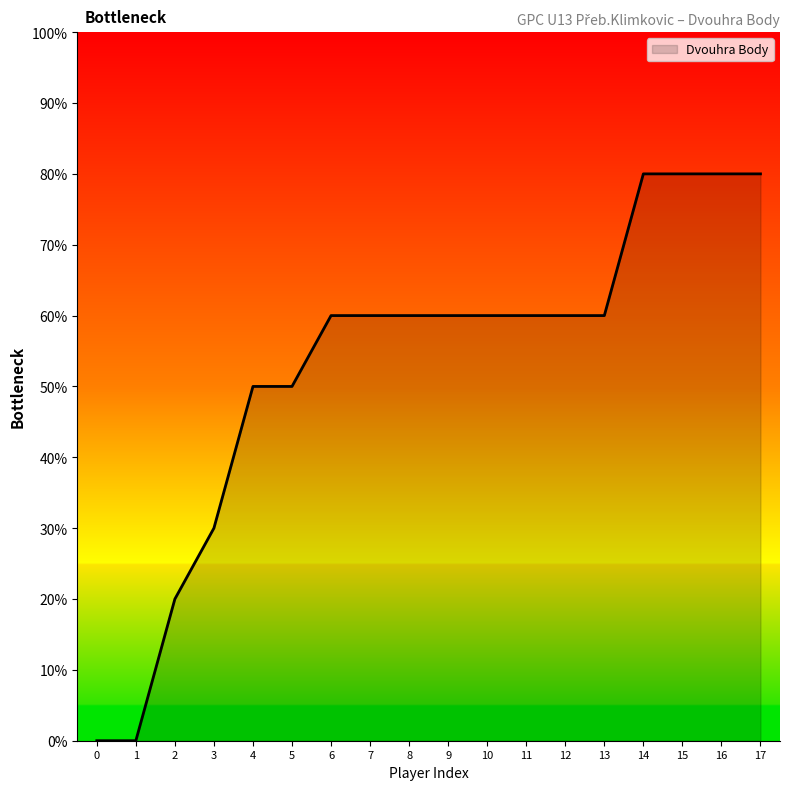

What is the difference between the maximum and minimum values?

80